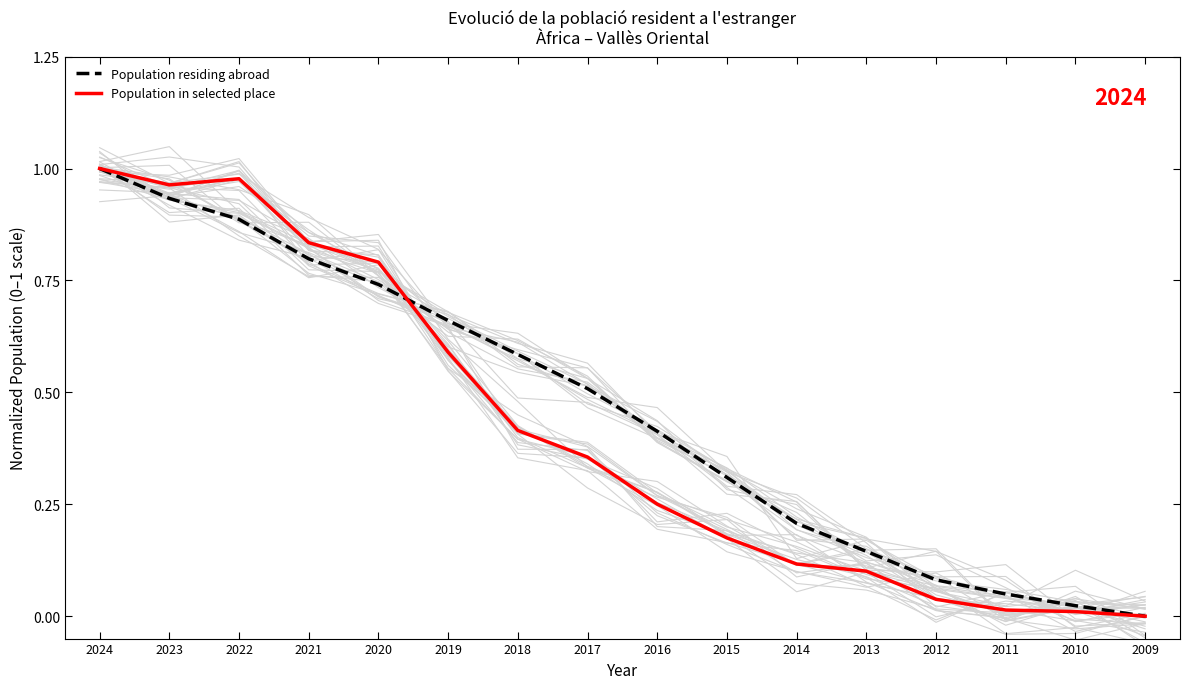

Which series ends up on top after the final intersection of Population residing abroad and Population in selected place?

Population residing abroad